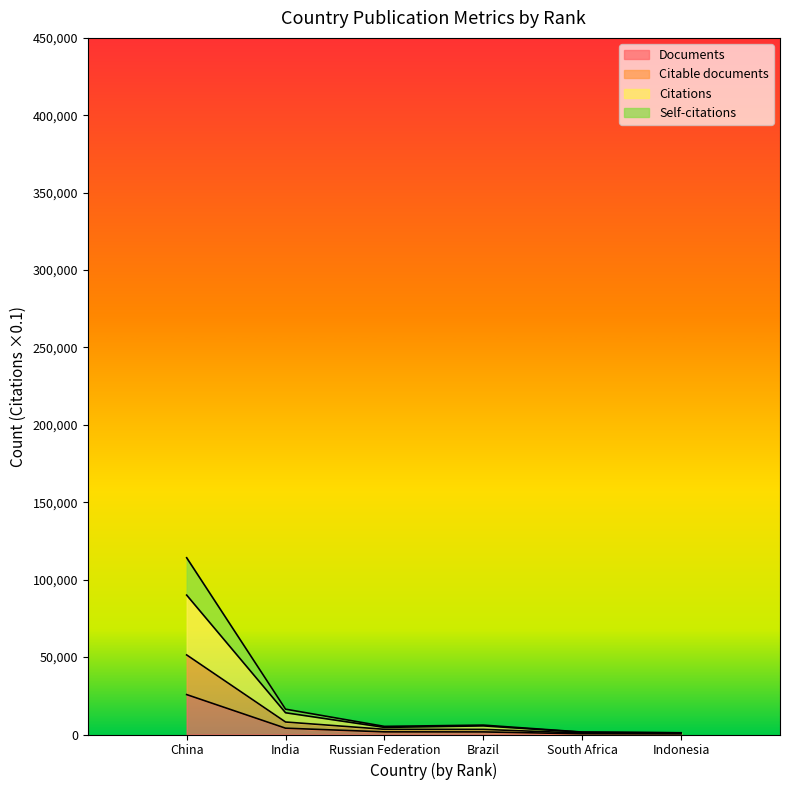

What is the minimum value shown in the chart?

389.0